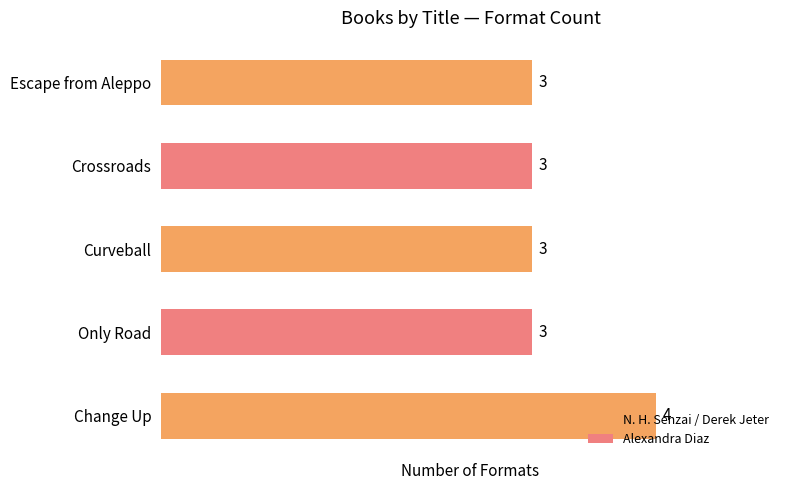

What is the label of the 5th bar from the bottom?

Escape from Aleppo